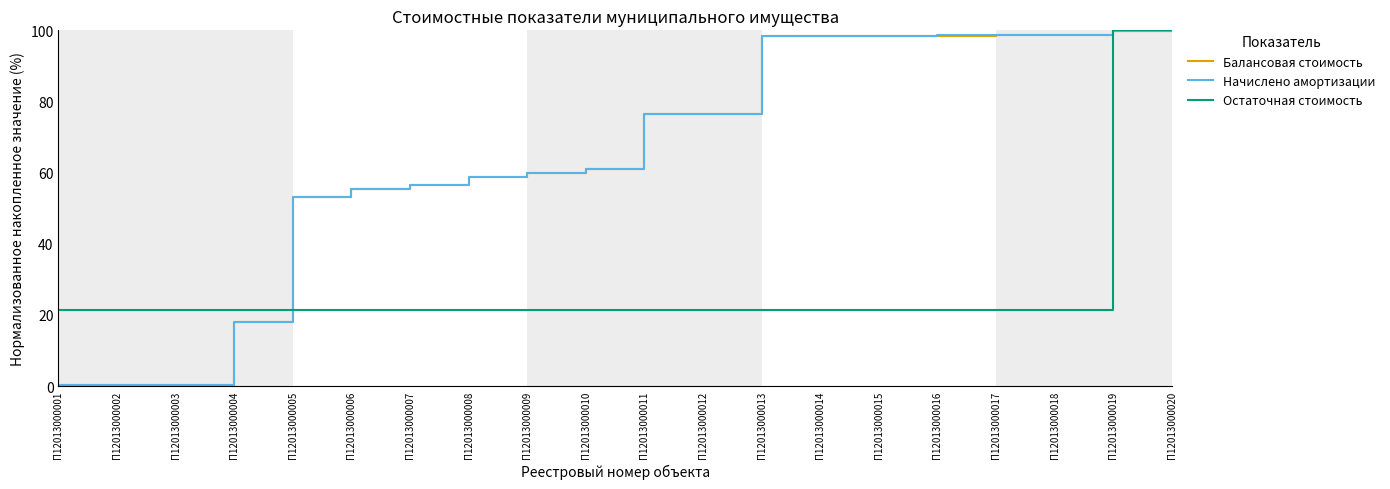

The Остаточная стоимость series shows 5.1 at П12013000008. True or false?

False